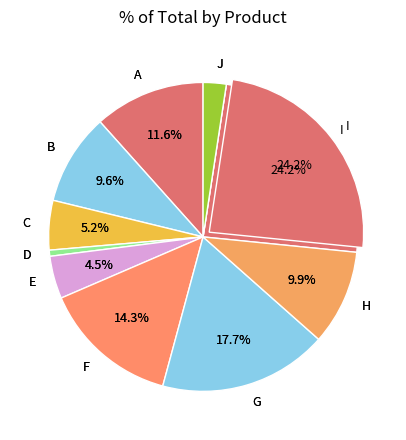

What percentage is the E slice, to the nearest percent?

4%